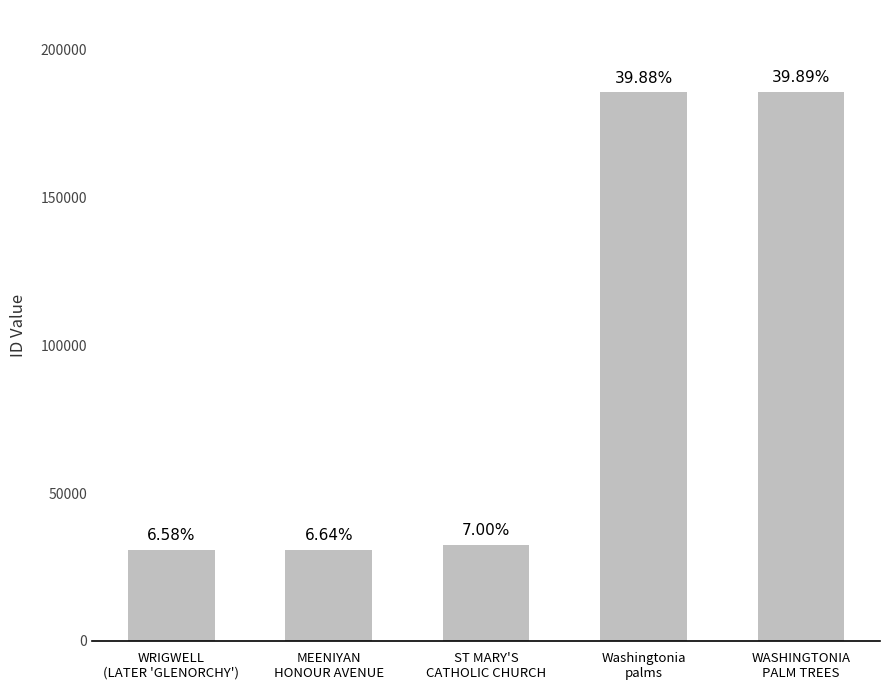

Where is the data nearest to the value 108162?

ST MARY'S
CATHOLIC CHURCH